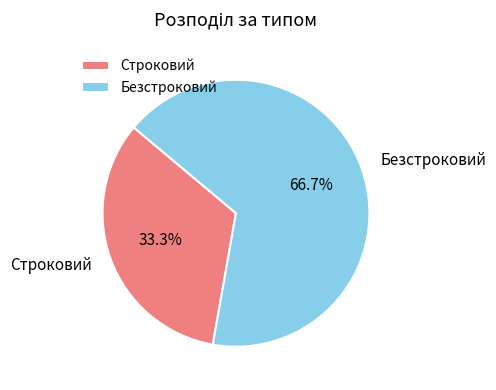

To the nearest percent, what is the combined percentage of Строковий and Безстроковий?

100%